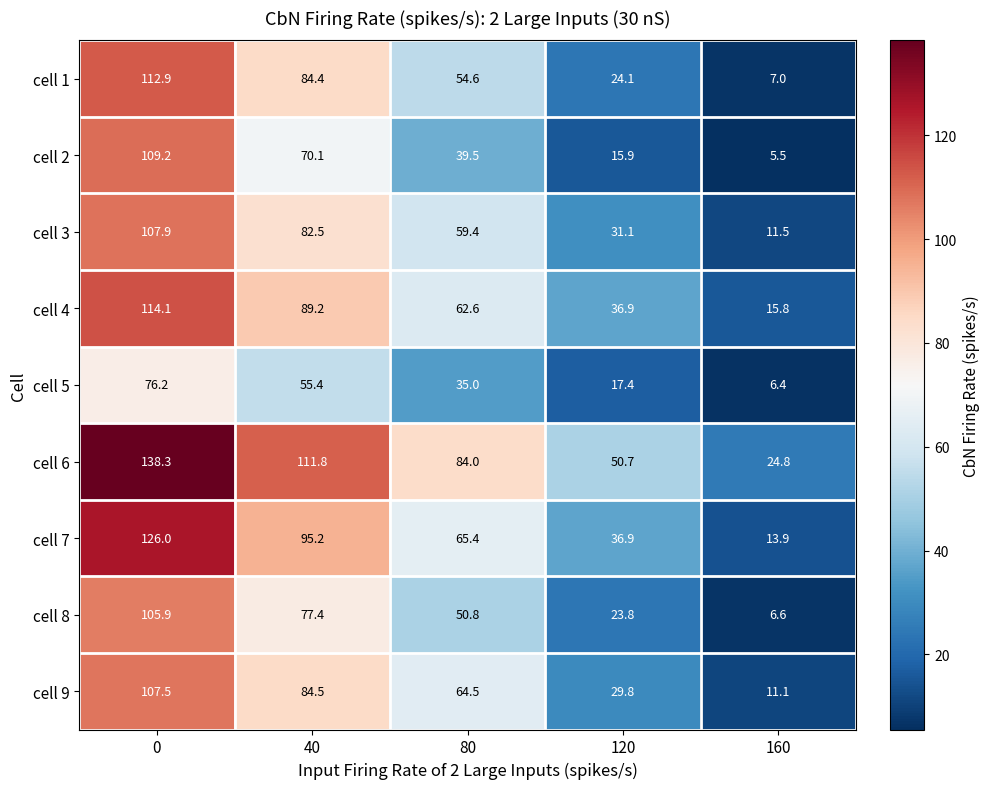

The value of cell 8 at 0 is 56.0. True or false?

False